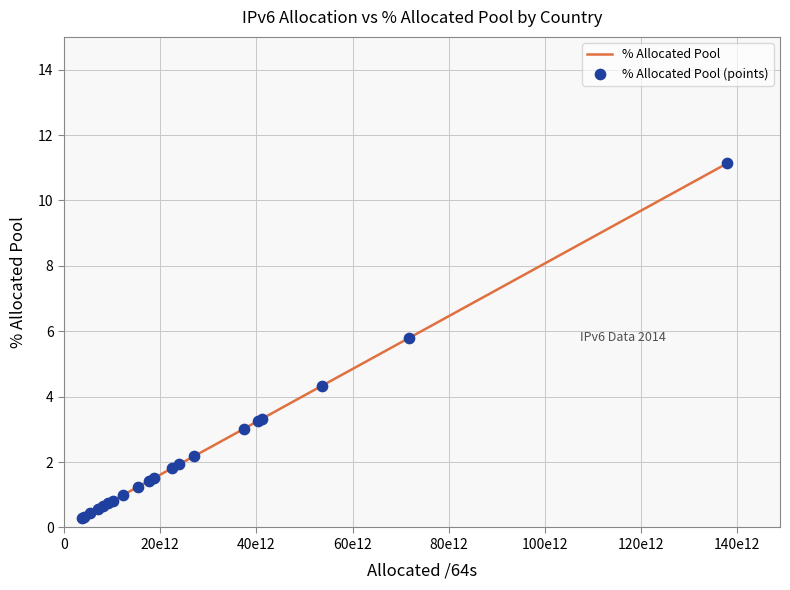

What is the maximum value shown in the chart?

11.1